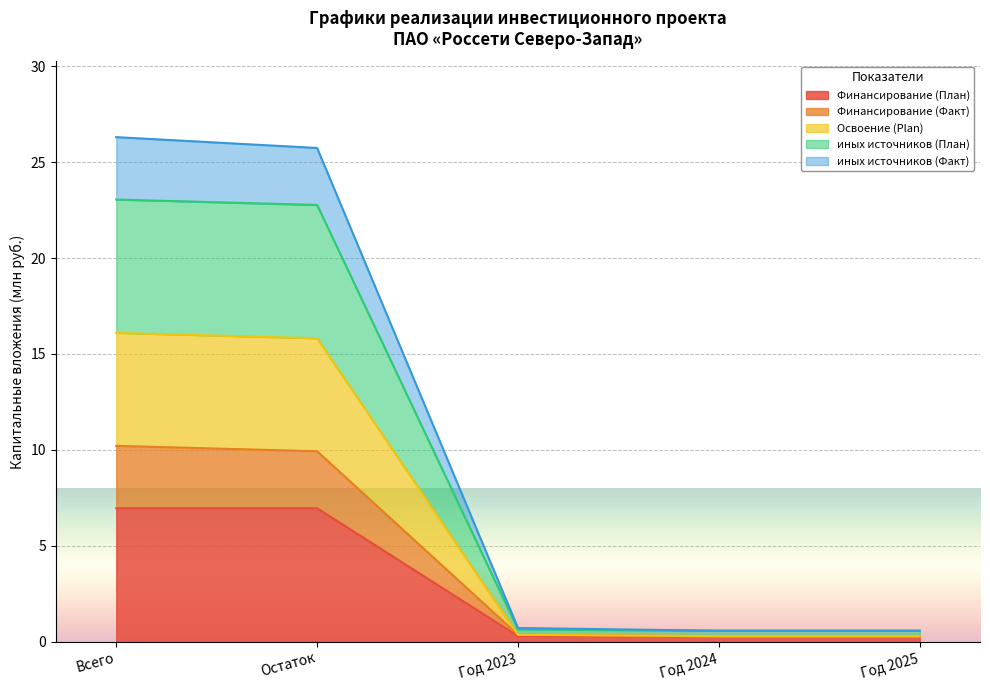

What are all the series names shown in the legend?

Финансирование (План), Финансирование (Факт), Освоение (Plan), иных источников (План), иных источников (Факт)